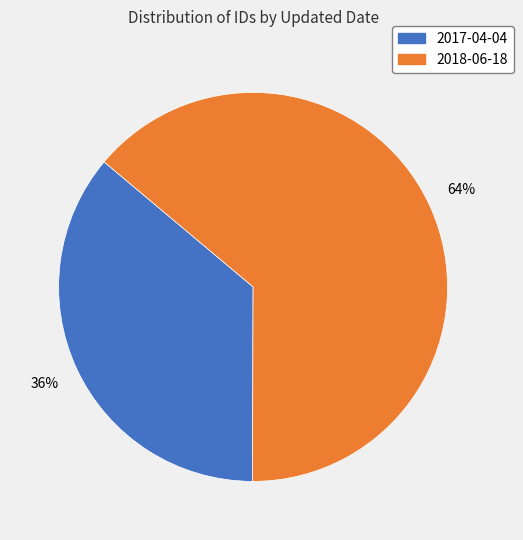

Does any single category account for the majority?

Yes